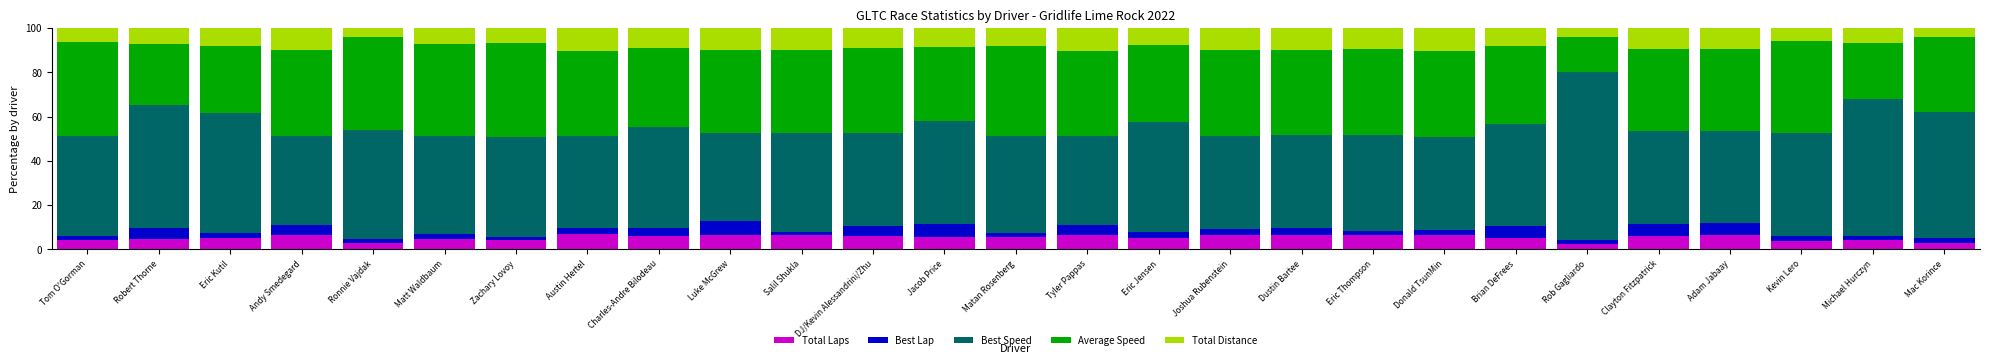

How many bars are there in total?

27